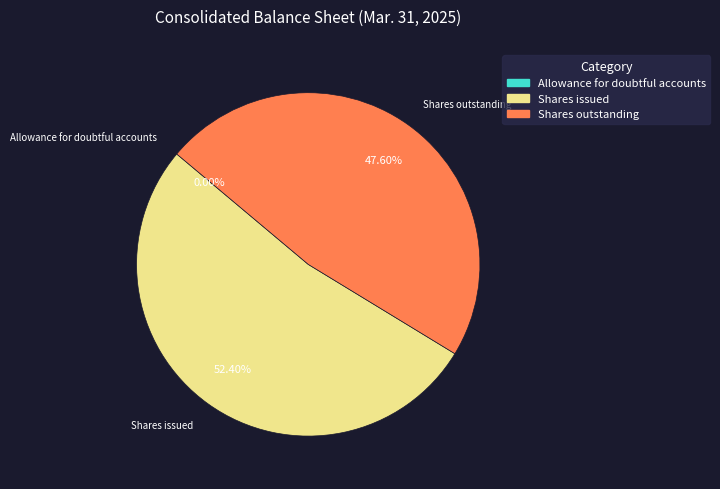

Does any single category account for the majority?

Yes